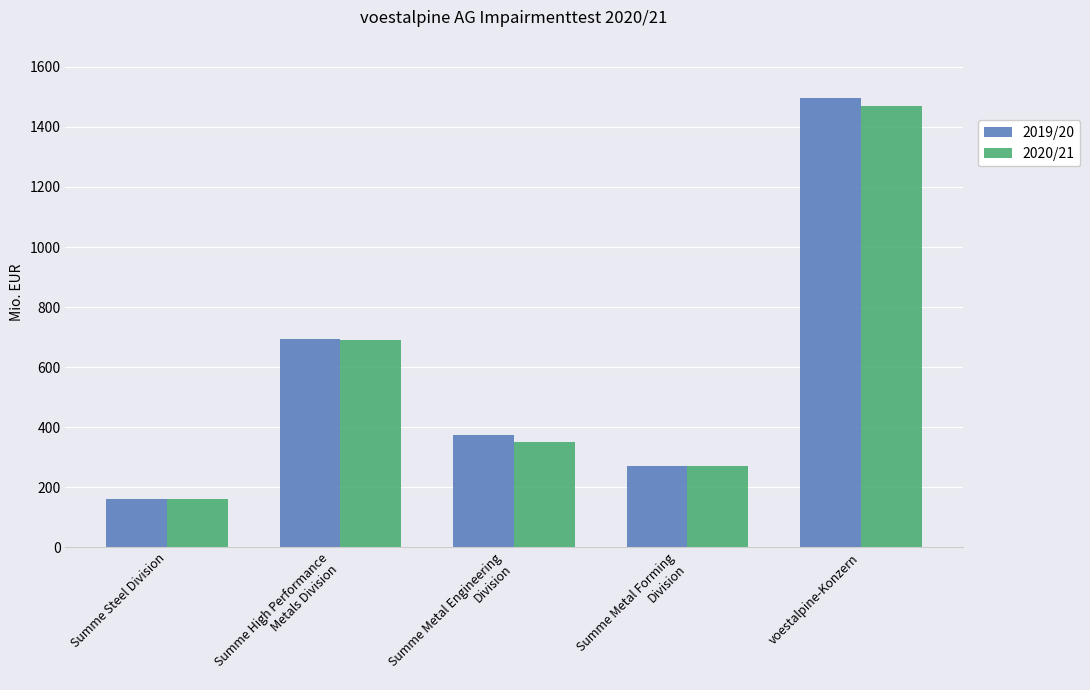

Which series has the widest spread of values?

2019/20